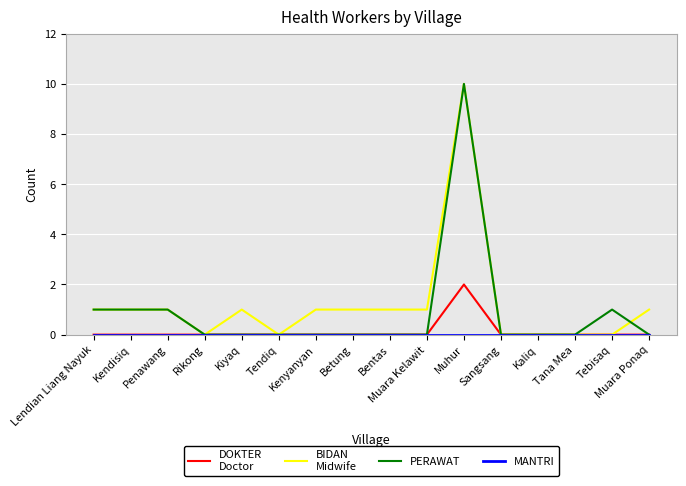

What is the maximum value shown in the chart?

10